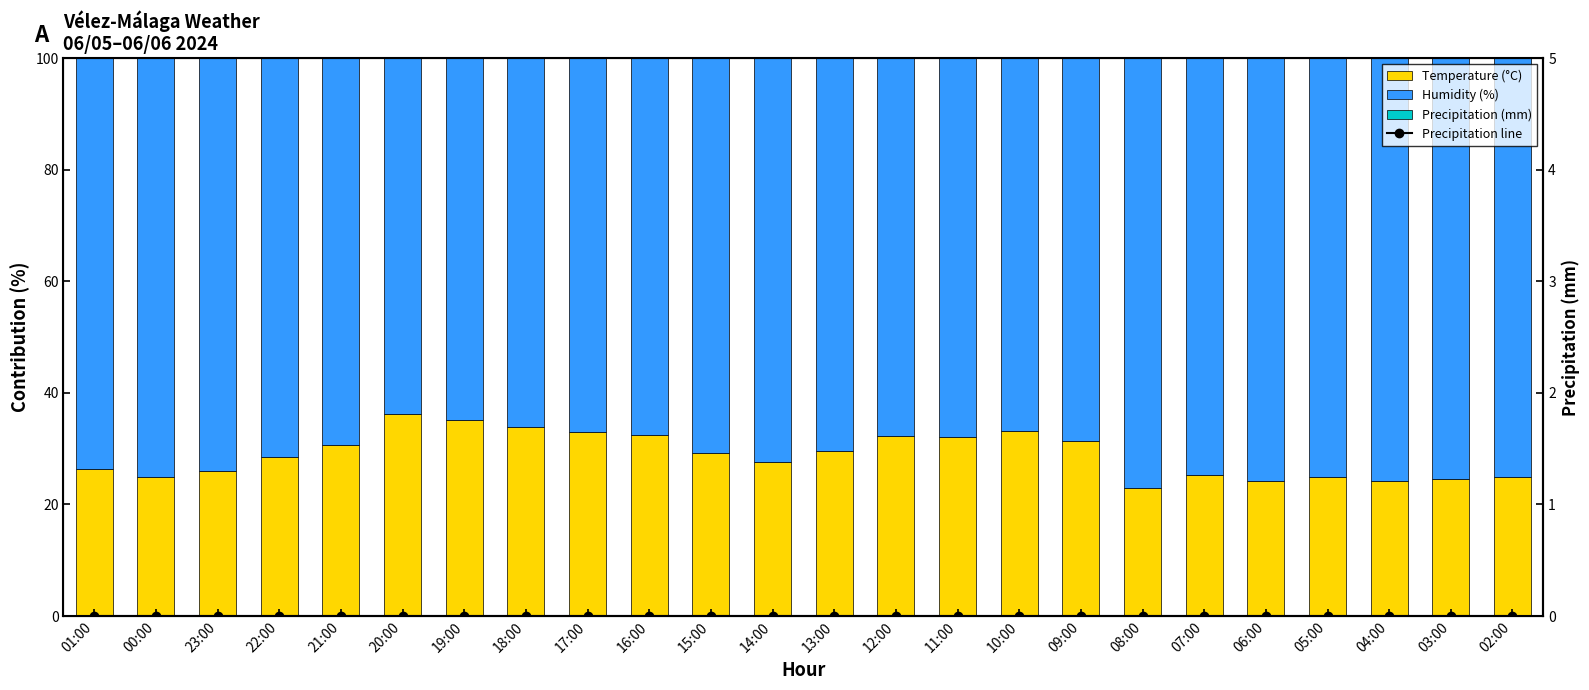

What is the sum of the Temperature (°C) values at 03:00 and 20:00?

60.7